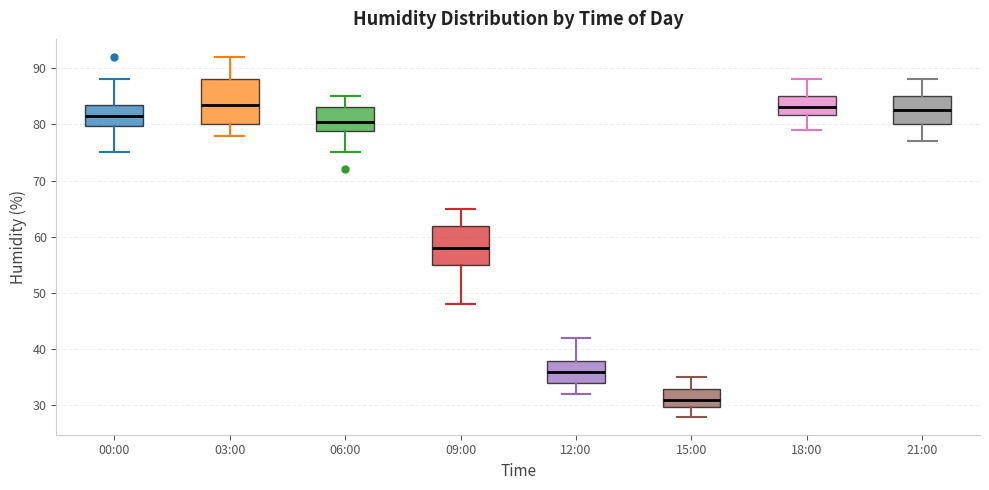

Which box is the tallest, from its lower edge to its upper edge?

03:00